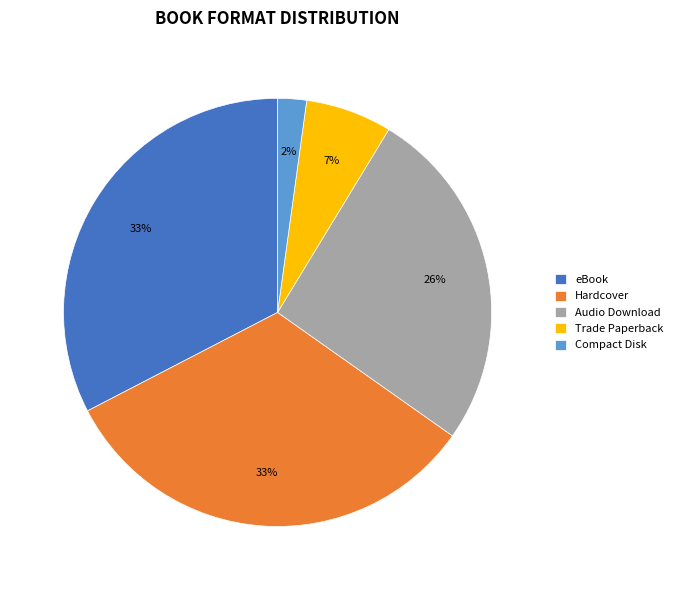

The Compact Disk slice represents 2% of the pie. True or false?

True